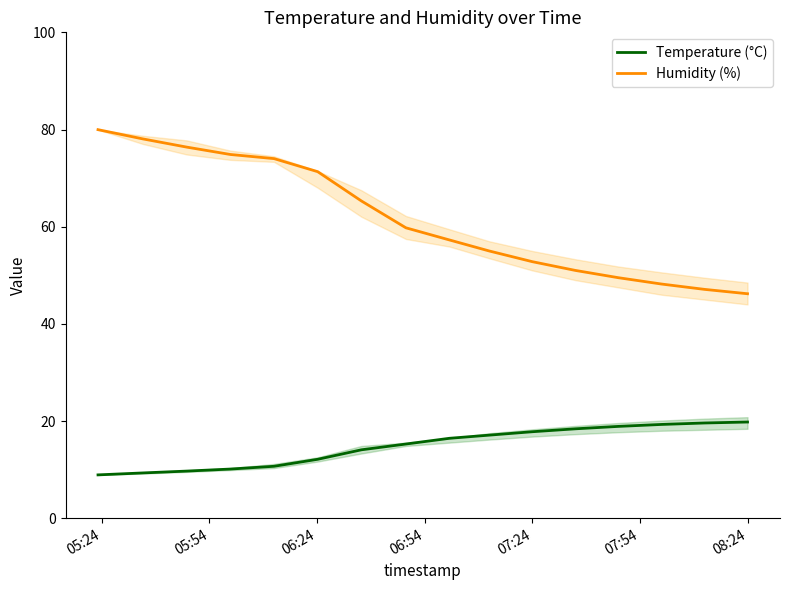

How many data points does each series have?

16